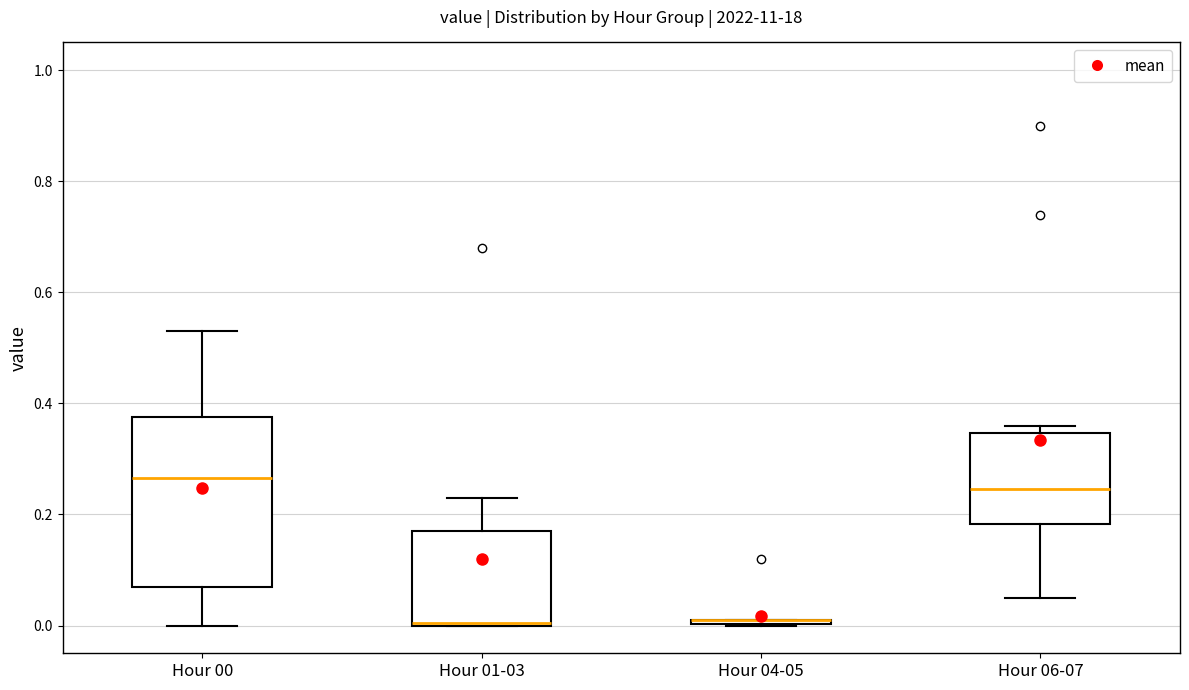

Where is the lower edge of the box for Hour 00 on the y-axis? The values are not printed on the chart, so give them approximately, as read against the axis.

0.08